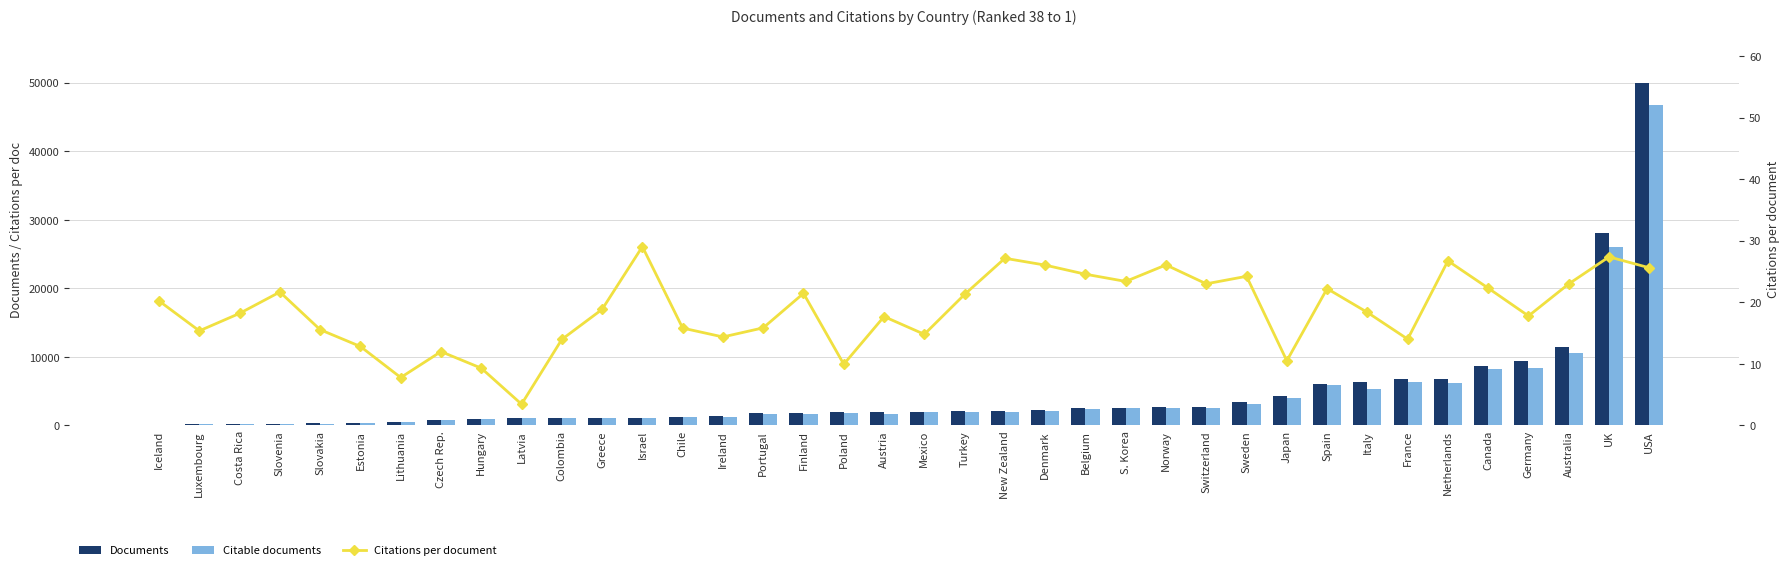

What position from the right is Sweden?

11